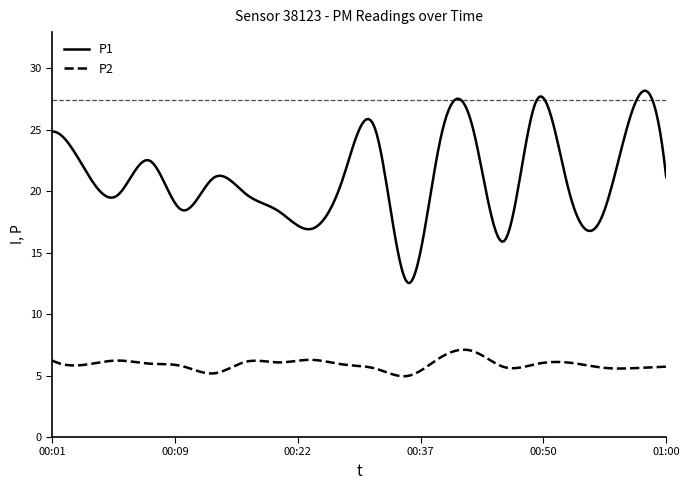

True or false: P2 and P1 intersect in this chart.

False